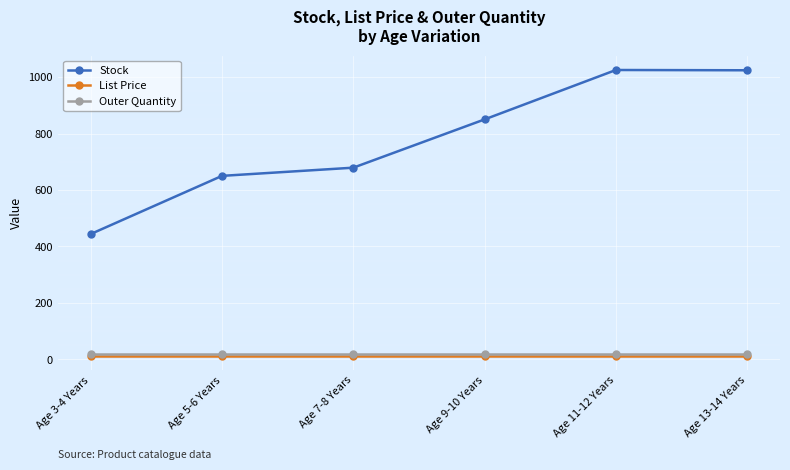

What is the label of the 3rd point from the left?

Age 7-8 Years